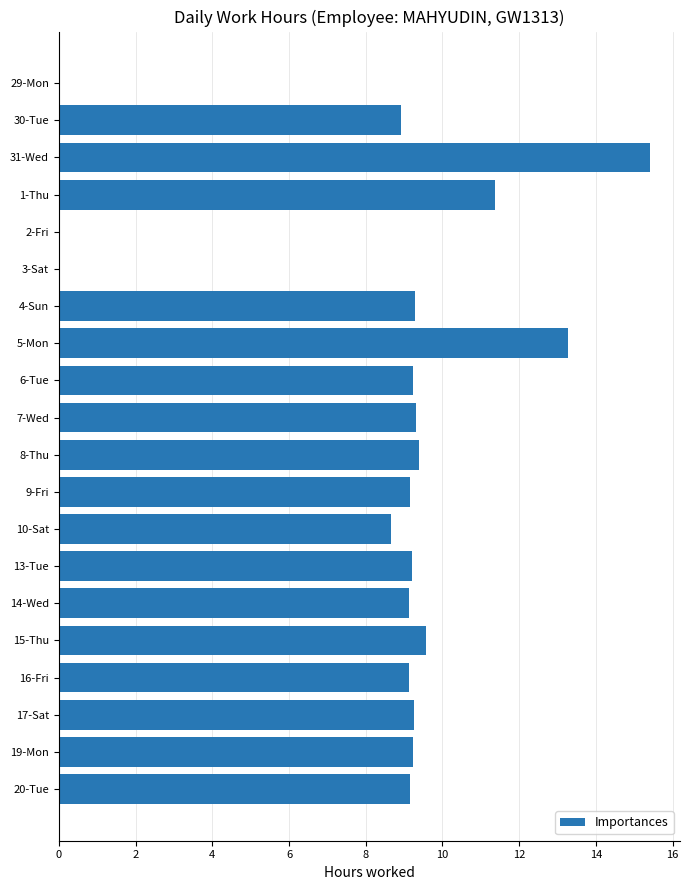

Are the bars grouped side by side (vs. stacked)?

No